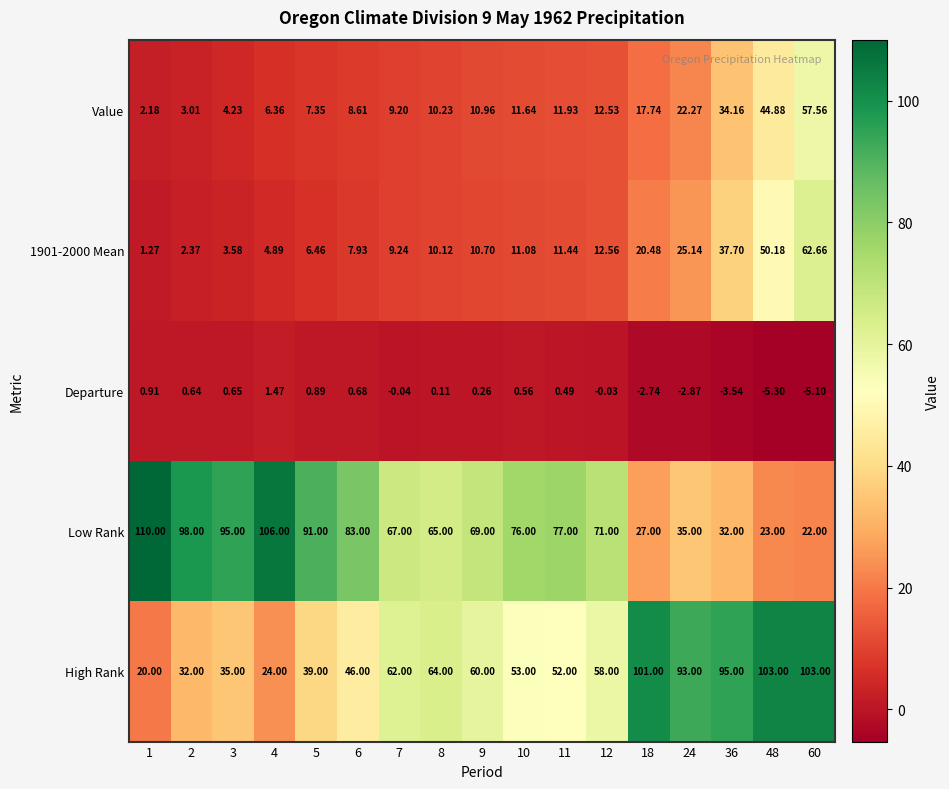

Is the value of Departure at 4 greater than the value of 1901-2000 Mean at 7?

No